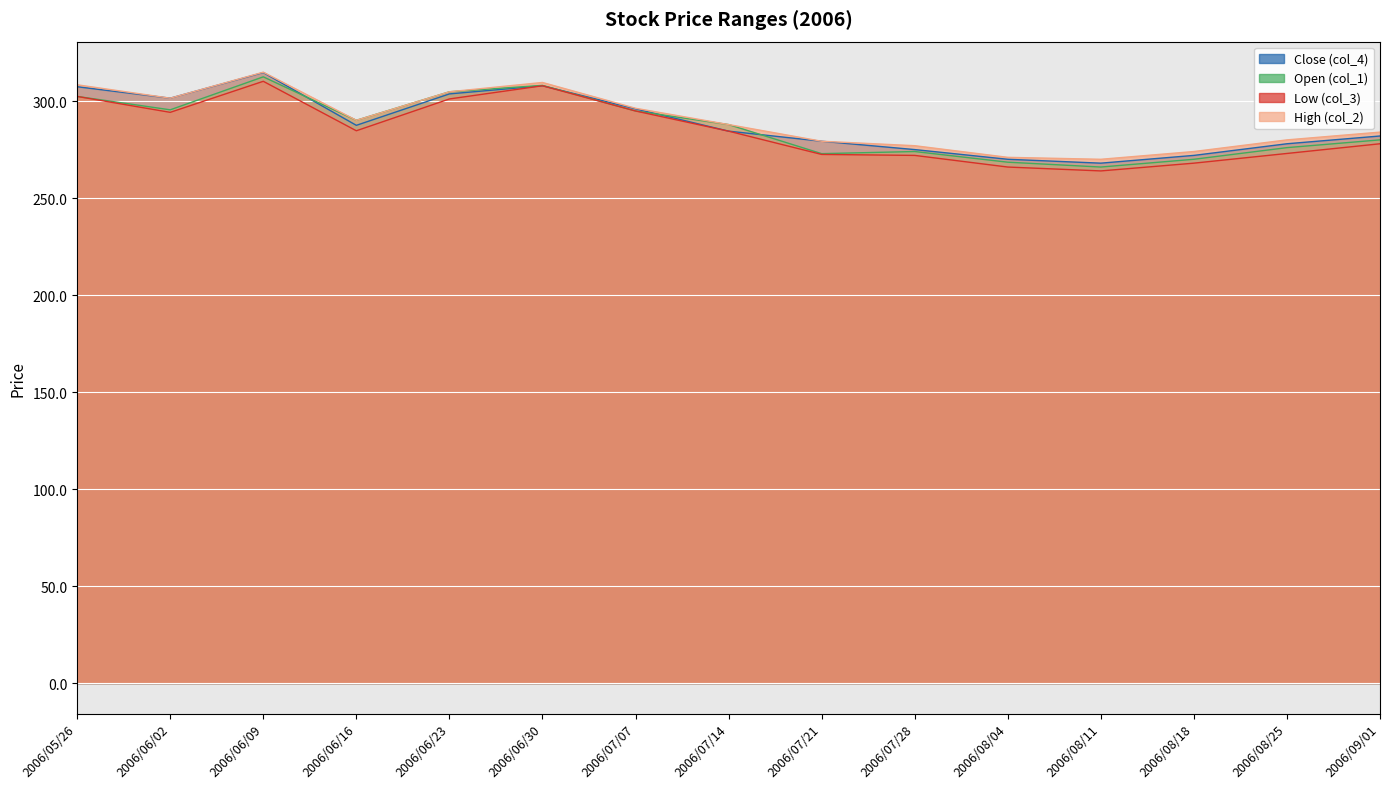

What is the label of the 11th point from the left?

2006/08/04